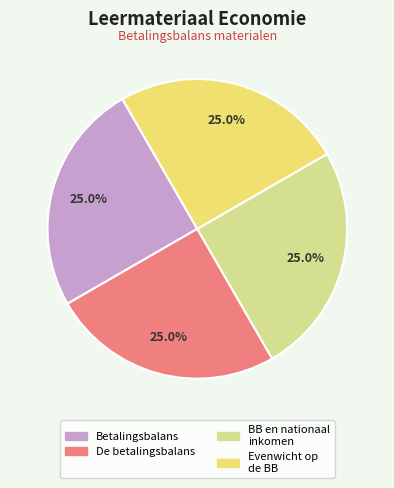

Does any single category account for the majority?

No